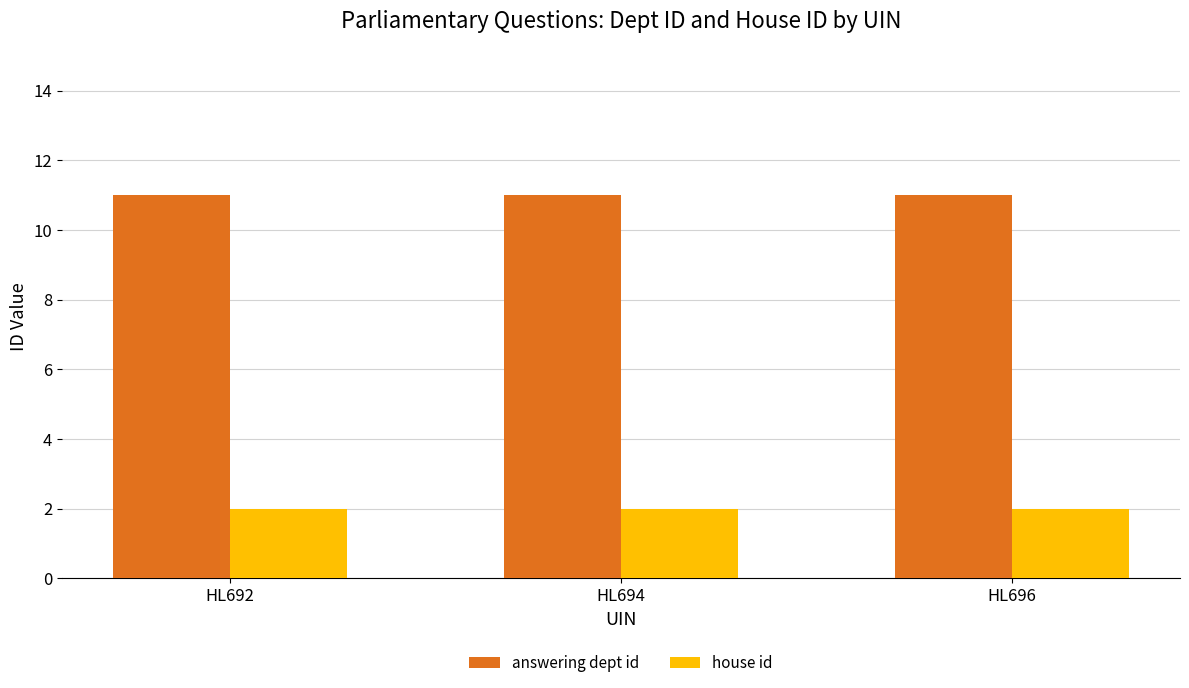

Reading left to right, list all the values displayed in this chart.

answering dept id: HL692=11	HL694=11	HL696=11
house id: HL692=2	HL694=2	HL696=2